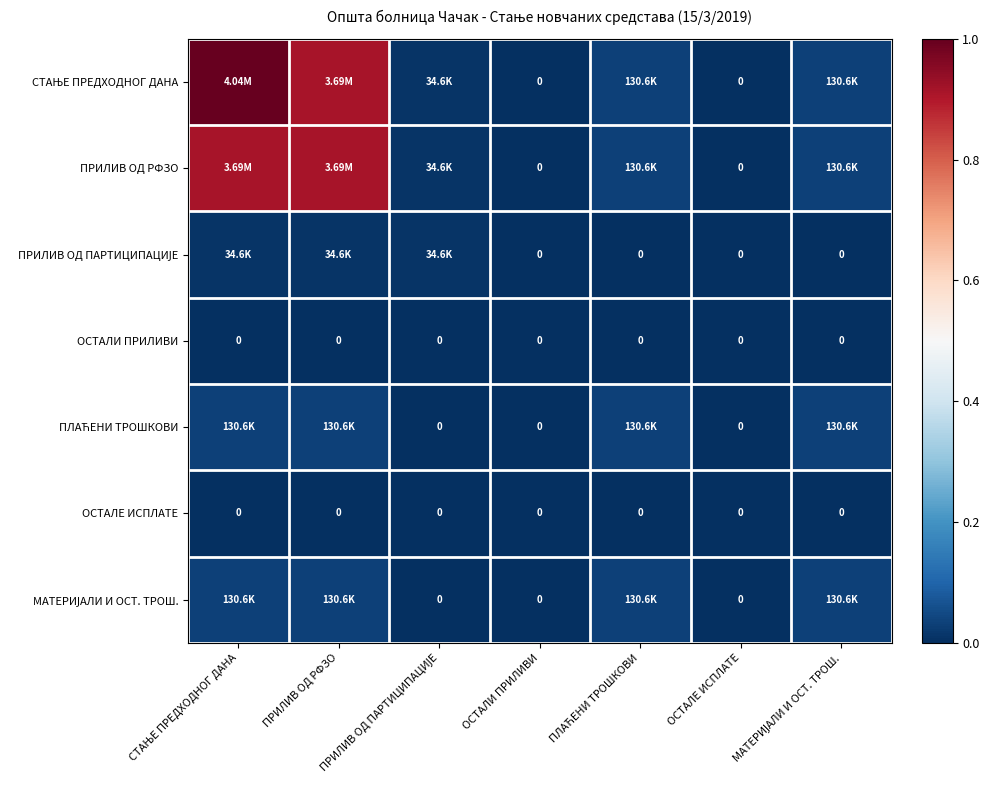

Where is ПРИЛИВ ОД ПАРТИЦИПАЦИЈЕ nearest to the value 0?

ОСТАЛИ ПРИЛИВИ